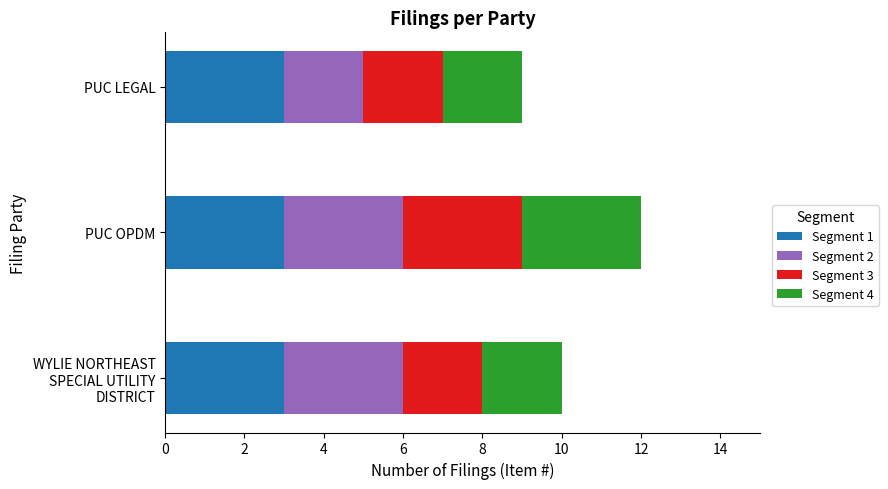

At which category is the sum across all series the highest?

PUC OPDM